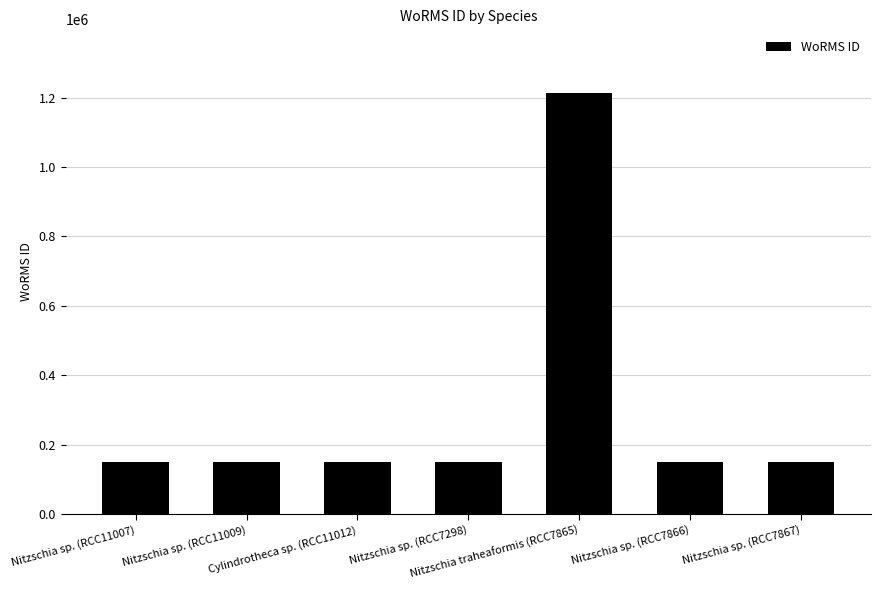

Is it true that the value at Nitzschia traheaformis (RCC7865) is 464050?

False